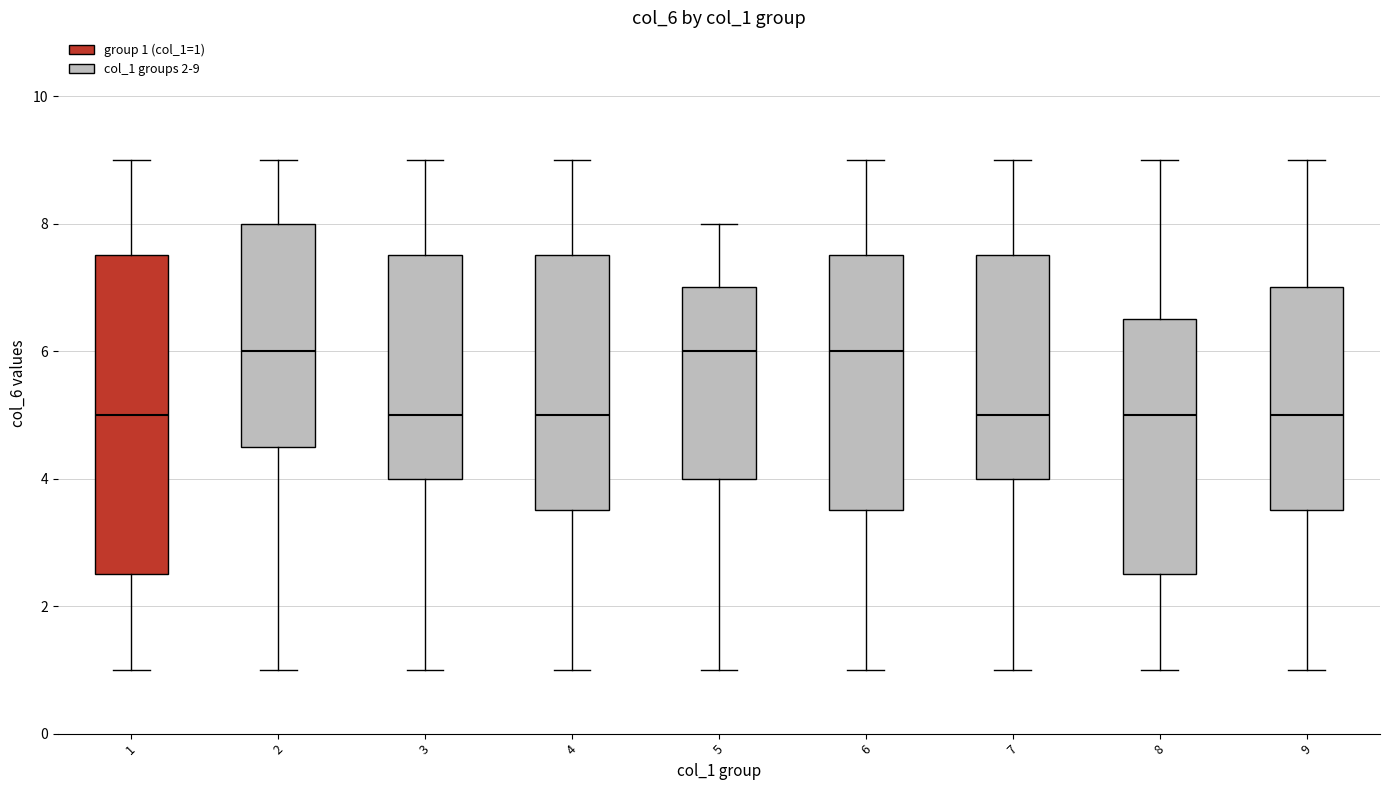

Reading left to right, read every box against the y-axis: the position of its median line, the range the box covers, and the ends of its whiskers. The values are not printed on the chart, so give them approximately, as read against the axis.

1: median 5.0, box 2.6 to 7.6, whiskers 1.0 to 9.0
2: median 6.0, box 4.6 to 8.0, whiskers 1.0 to 9.0
3: median 5.0, box 4.0 to 7.6, whiskers 1.0 to 9.0
4: median 5.0, box 3.6 to 7.6, whiskers 1.0 to 9.0
5: median 6.0, box 4.0 to 7.0, whiskers 1.0 to 8.0
6: median 6.0, box 3.6 to 7.6, whiskers 1.0 to 9.0
7: median 5.0, box 4.0 to 7.6, whiskers 1.0 to 9.0
8: median 5.0, box 2.6 to 6.6, whiskers 1.0 to 9.0
9: median 5.0, box 3.6 to 7.0, whiskers 1.0 to 9.0